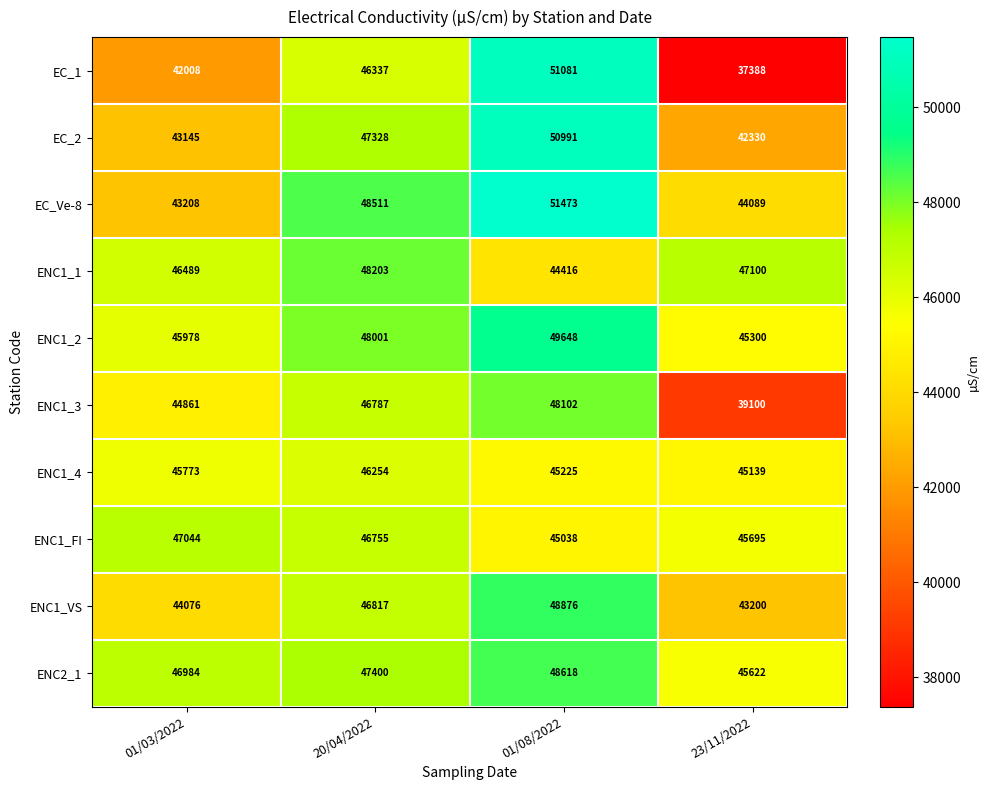

Between 01/03/2022 and 01/08/2022, which series saw the biggest shift?

EC_1